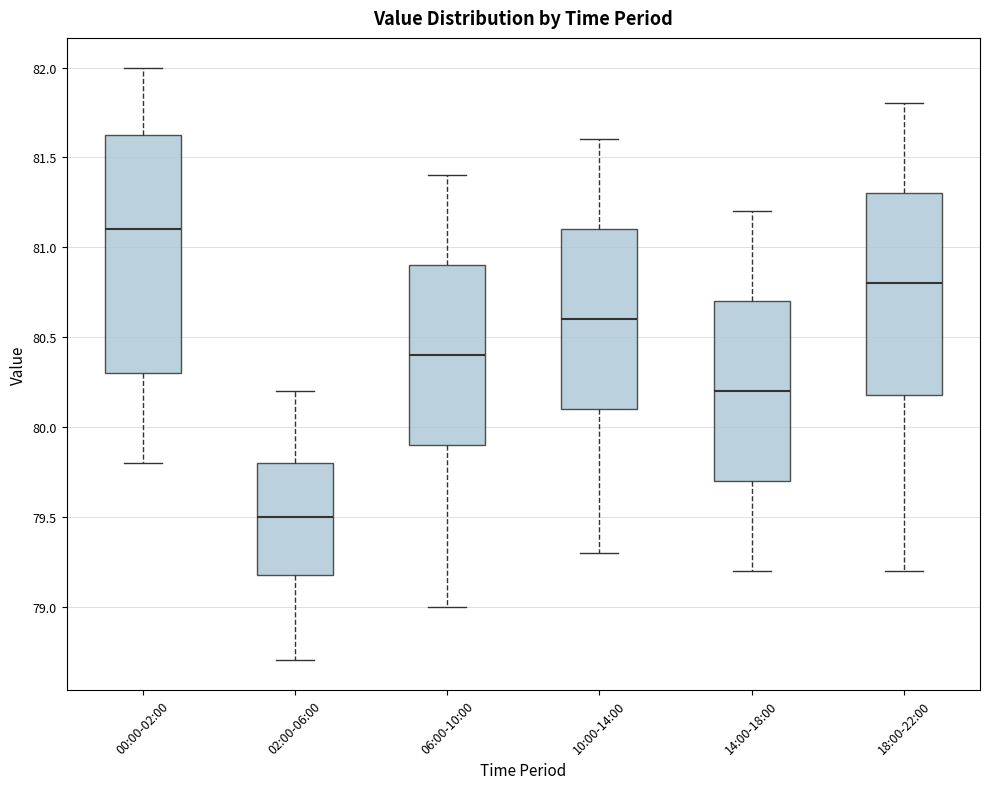

Reading left to right, transcribe this box plot: for each box, give where its median line is, the range the box spans, and where its two whiskers end, as read against the y-axis. The values are not printed on the chart, so give them approximately, as read against the axis.

00:00-02:00: median 81.10, box 80.30 to 81.65, whiskers 79.80 to 82.00
02:00-06:00: median 79.50, box 79.20 to 79.80, whiskers 78.70 to 80.20
06:00-10:00: median 80.40, box 79.90 to 80.90, whiskers 79.00 to 81.40
10:00-14:00: median 80.60, box 80.10 to 81.10, whiskers 79.30 to 81.60
14:00-18:00: median 80.20, box 79.70 to 80.70, whiskers 79.20 to 81.20
18:00-22:00: median 80.80, box 80.20 to 81.30, whiskers 79.20 to 81.80